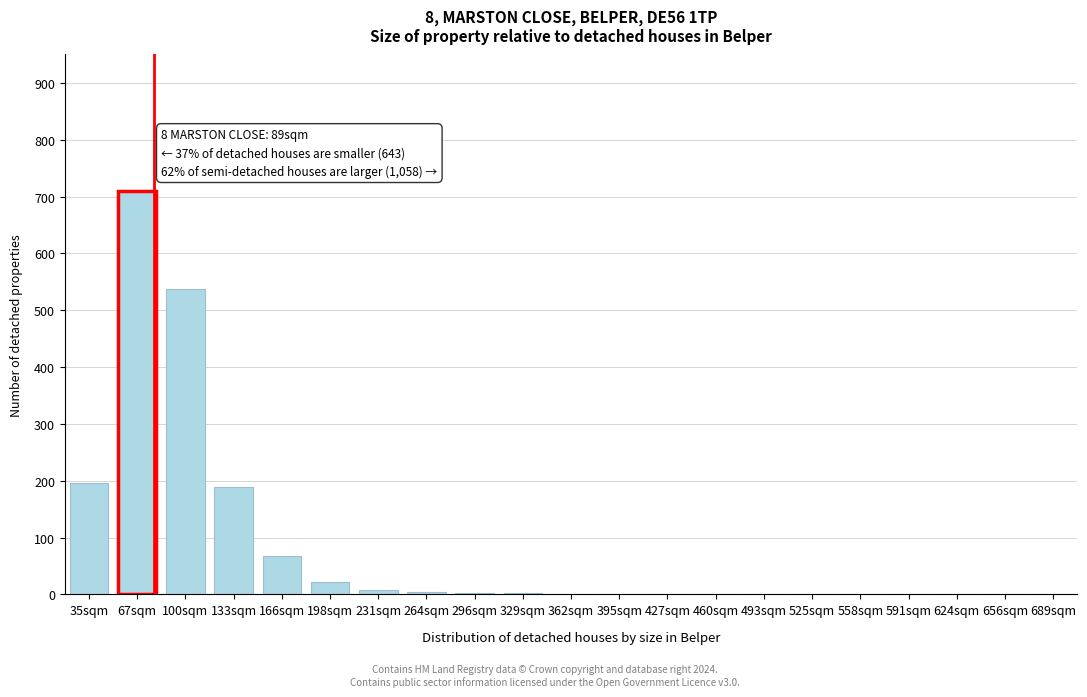

Between 198sqm and 525sqm, which is larger?

198sqm